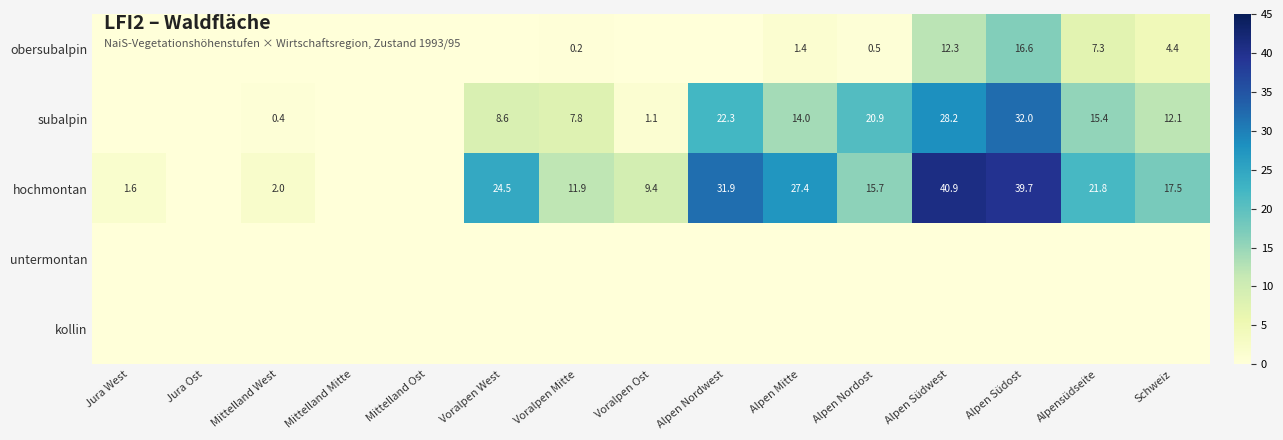

Is it true that subalpin equals 14.0 at Alpen Mitte?

True